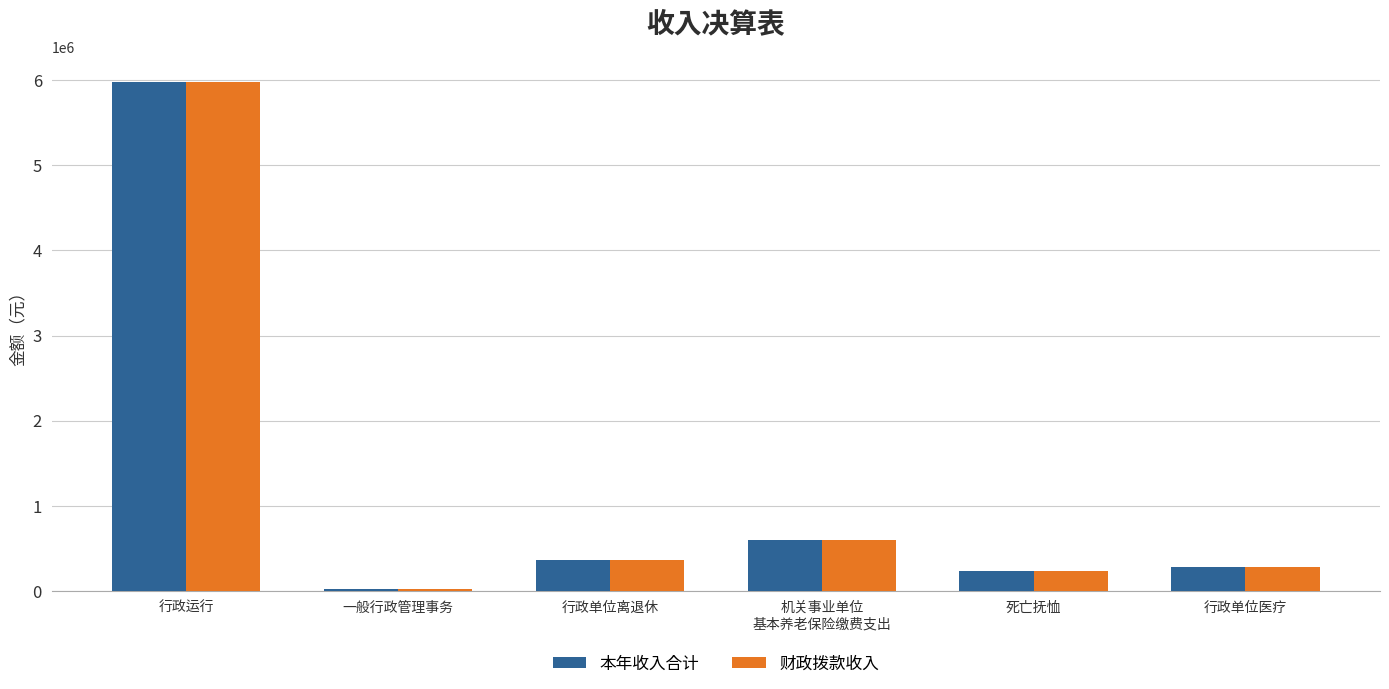

At which label does 本年收入合计 reach its minimum?

一般行政管理事务